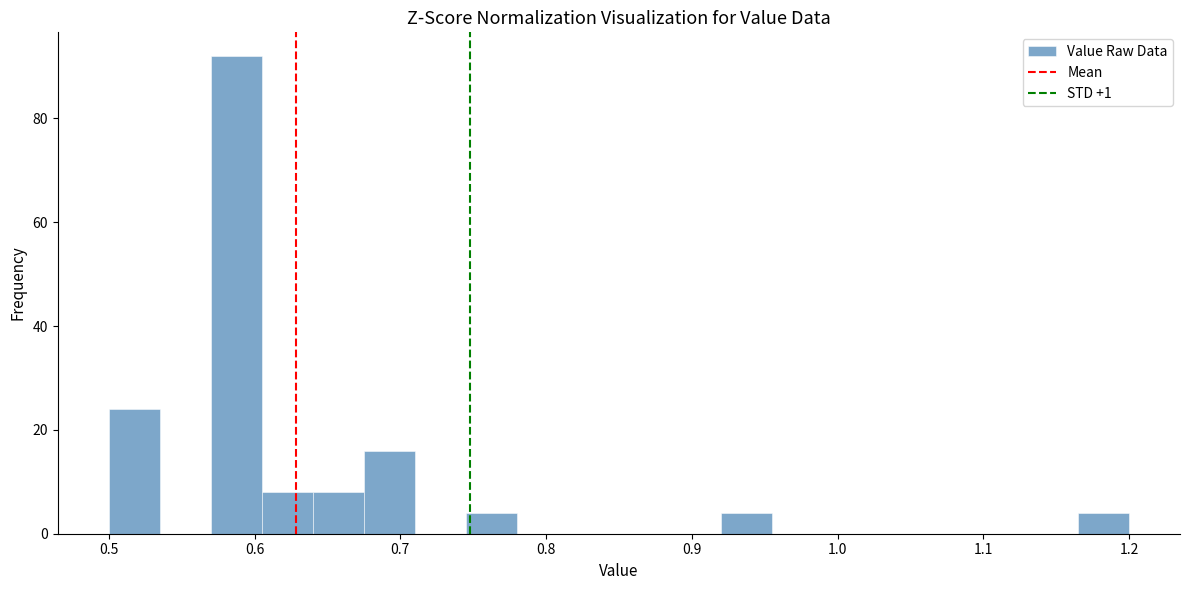

Around what value on the x-axis is the tallest bar? Give the approximate position of its centre, as read against the axis.

0.59